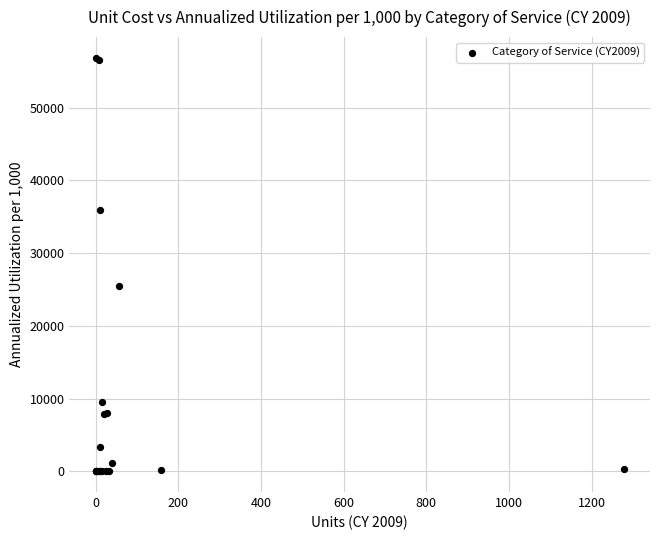

What Y value in the scatter plot is closest to 28422?

25478.1